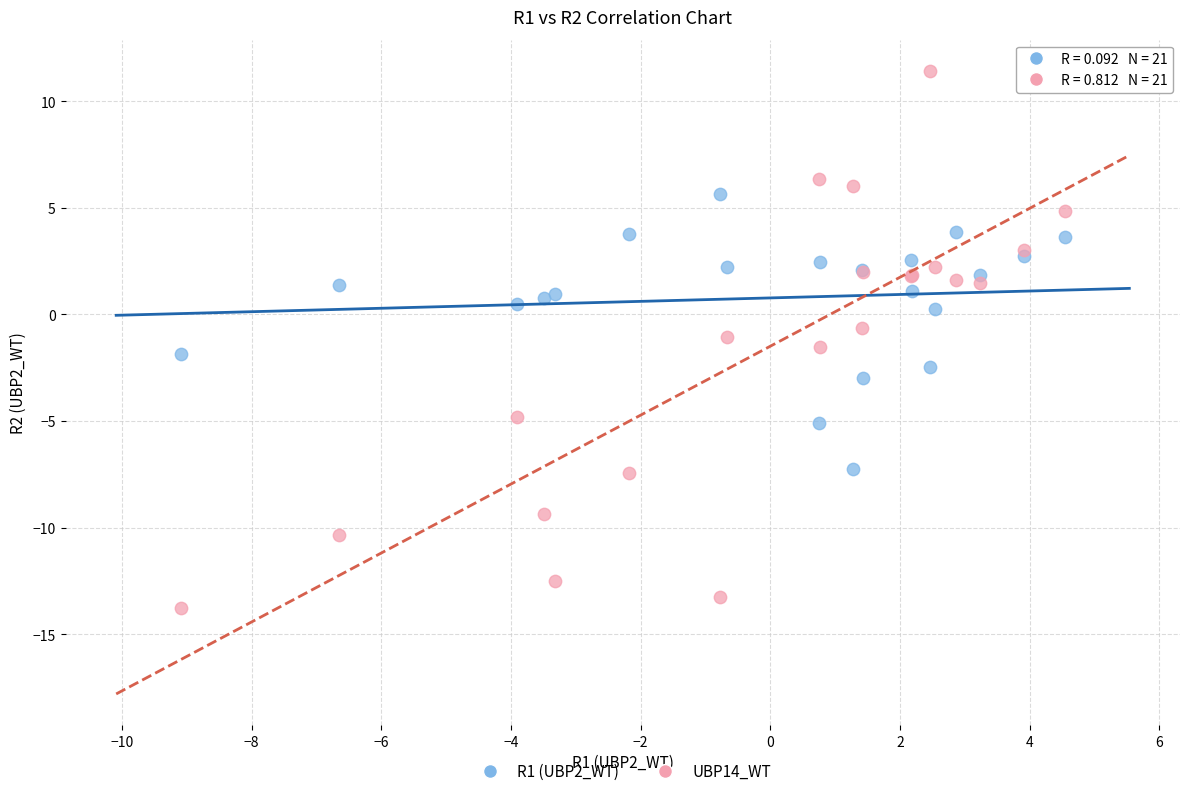

What is the X range (max minus min) for the scatter plot?

13.6